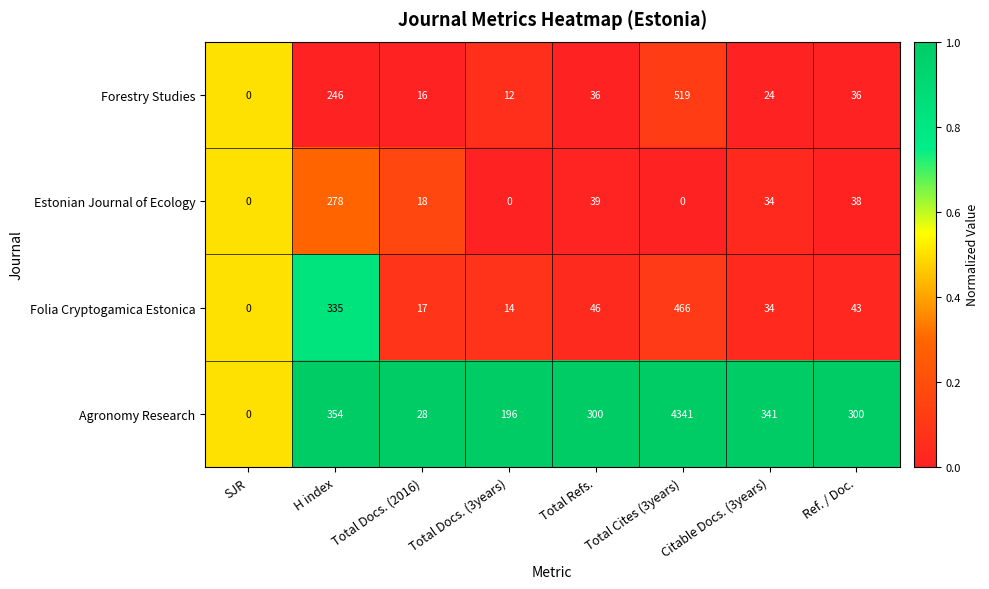

The Estonian Journal of Ecology series shows 61 at Citable Docs. (3years). True or false?

False